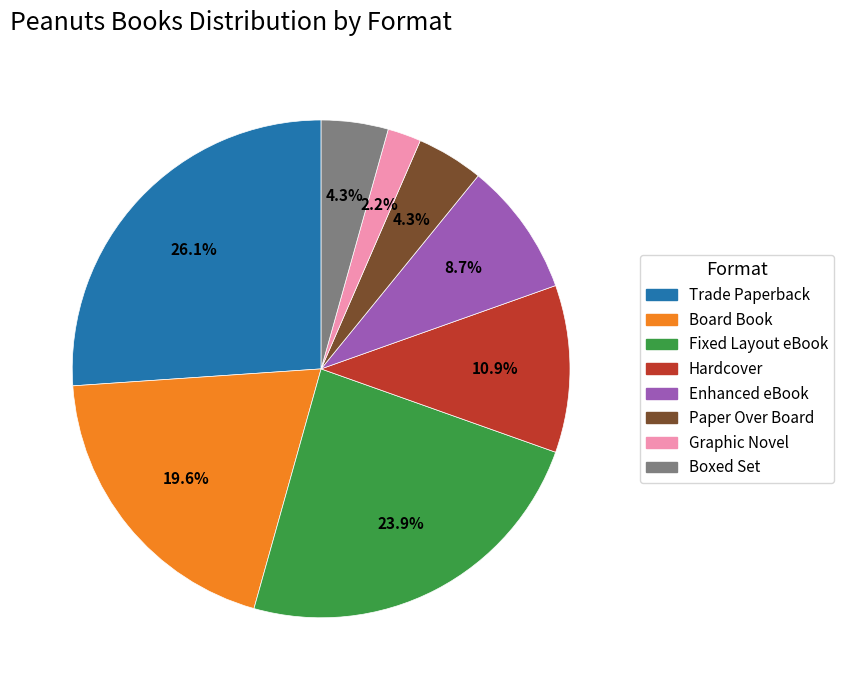

Is Board Book the majority of the pie?

No